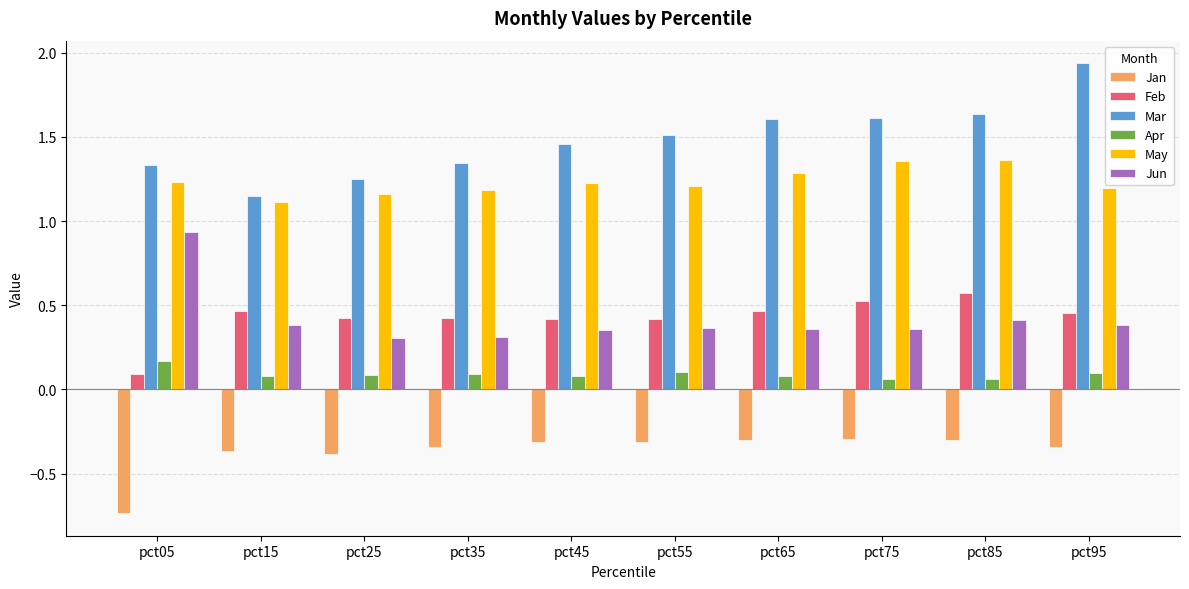

True or false: Feb has a value of 0.5 at pct75.

True